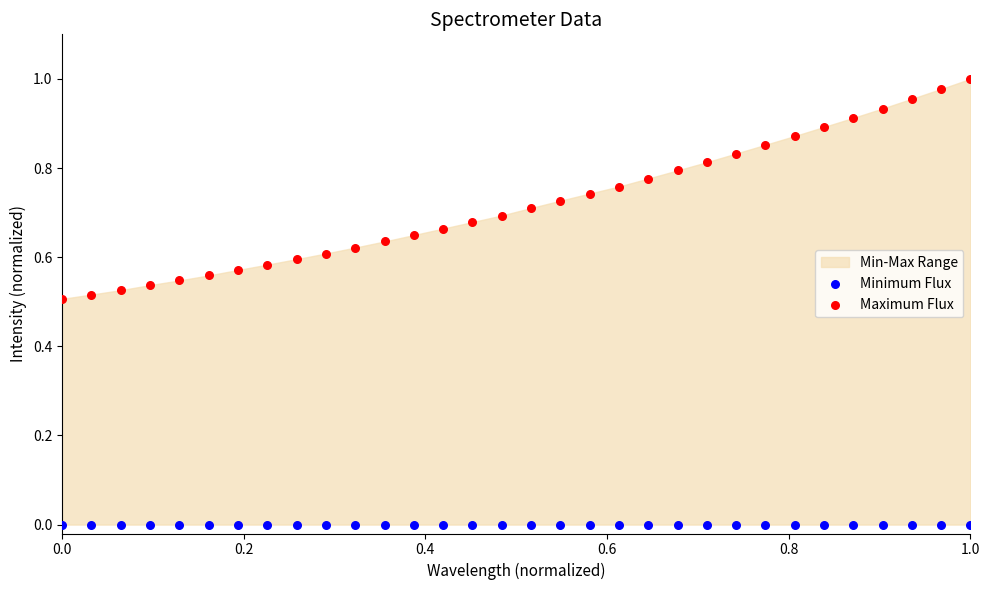

Which series reaches the maximum Y coordinate?

Maximum Flux